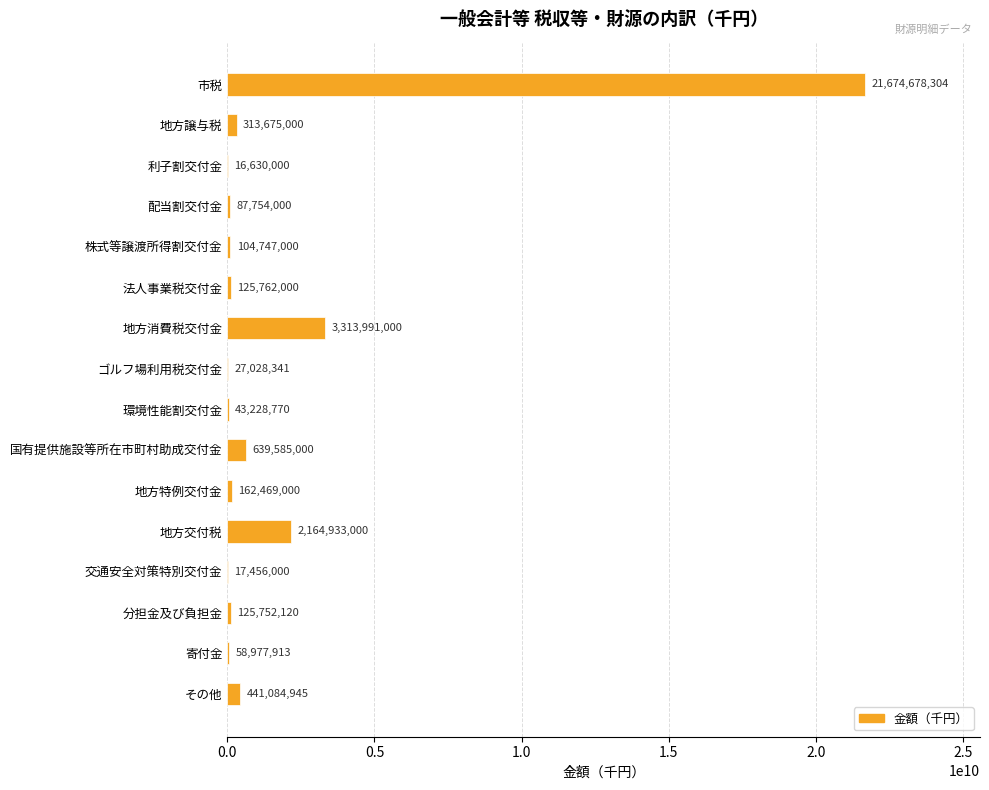

True or false: the data shows 21674678304 at 市税.

True